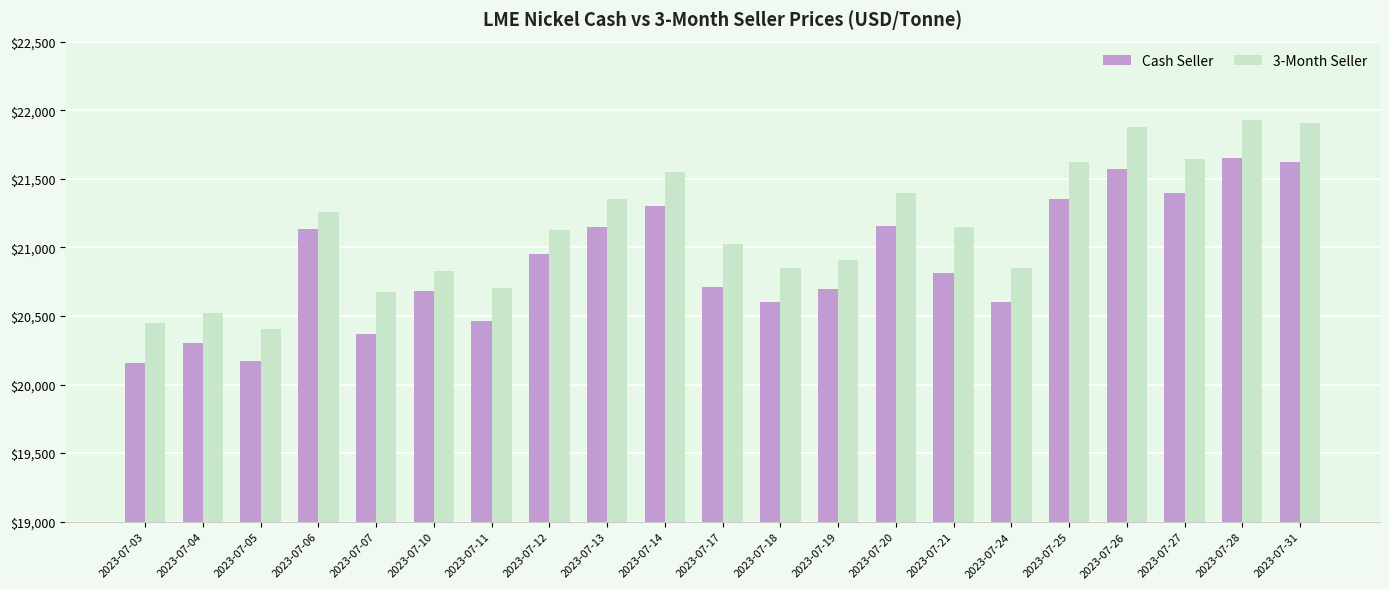

What is the difference between the highest and lowest values at 2023-07-14?

245